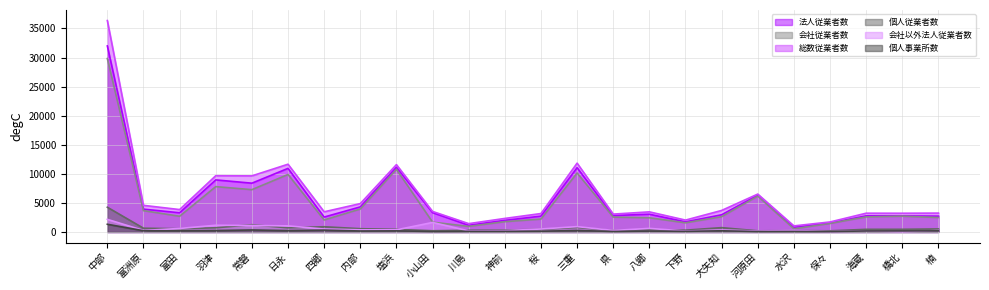

What is the total value across all series at 富田?

11188